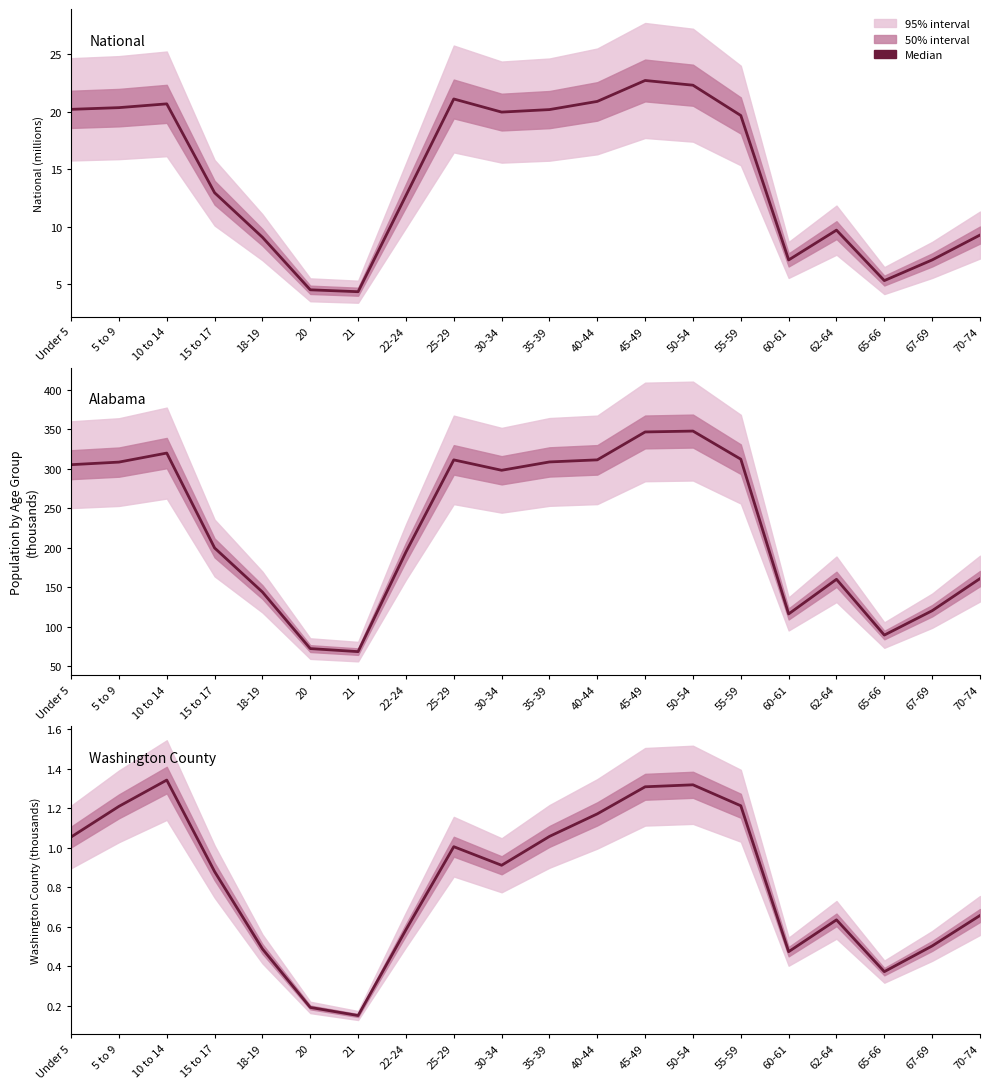

What is the sum of the National values at 18-19 and 40-44?

30.0